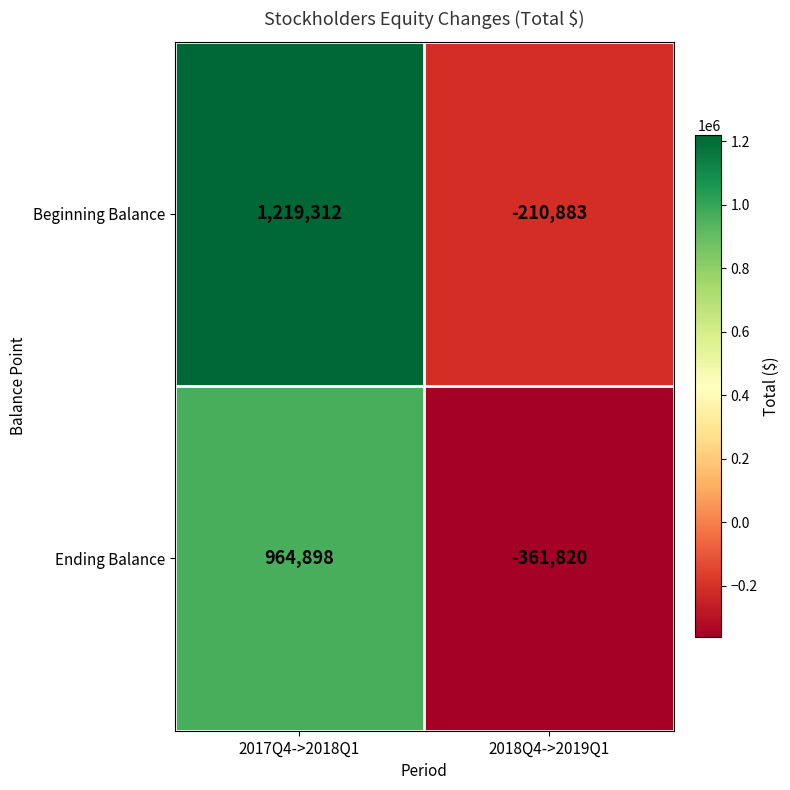

What is the difference between the highest and lowest values at 2017Q4->2018Q1?

254414